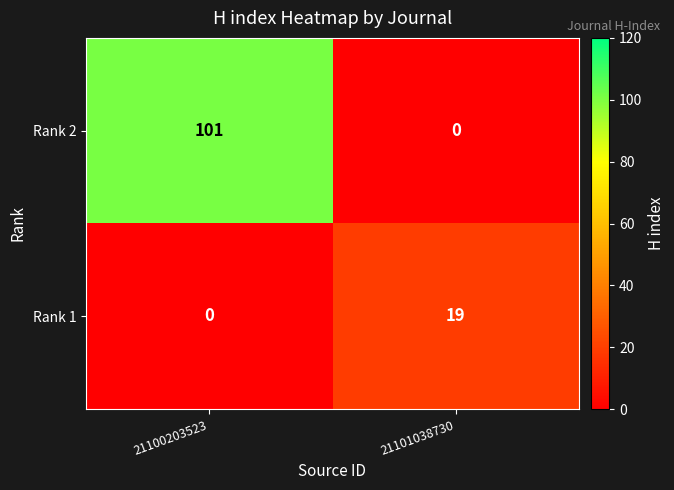

Is it true that Rank 2 equals -38 at 21101038730?

False